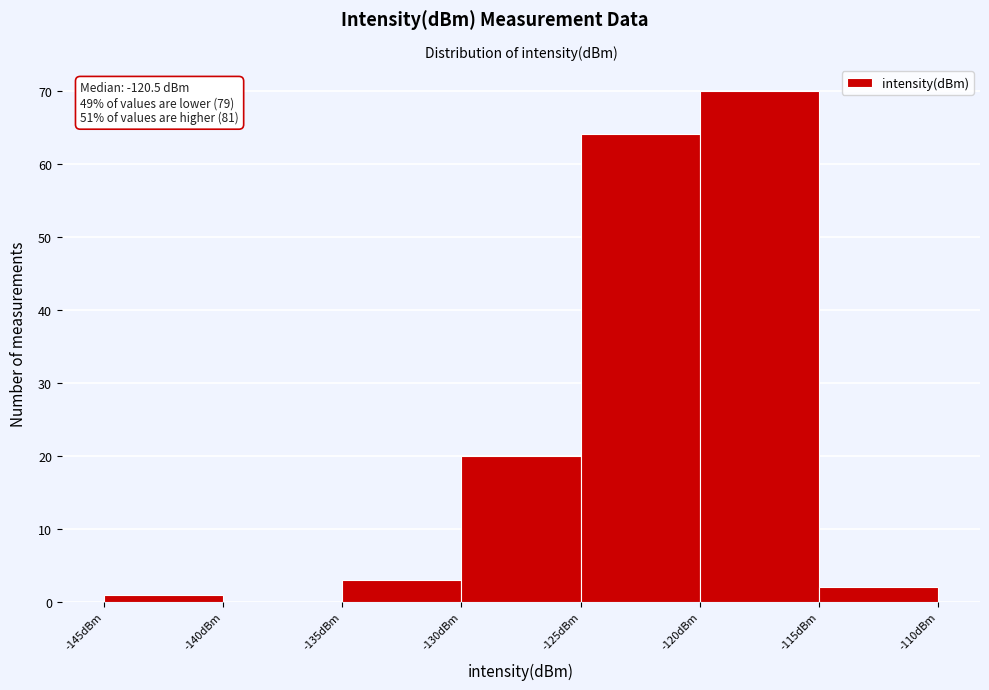

Which range on the x-axis has the tallest bar?

-120 to -115